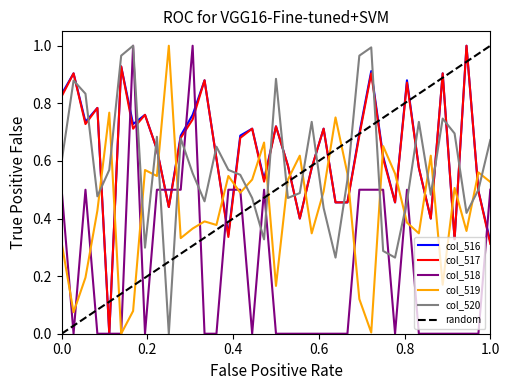

How many times do col_520 and col_519 cross each other?

18